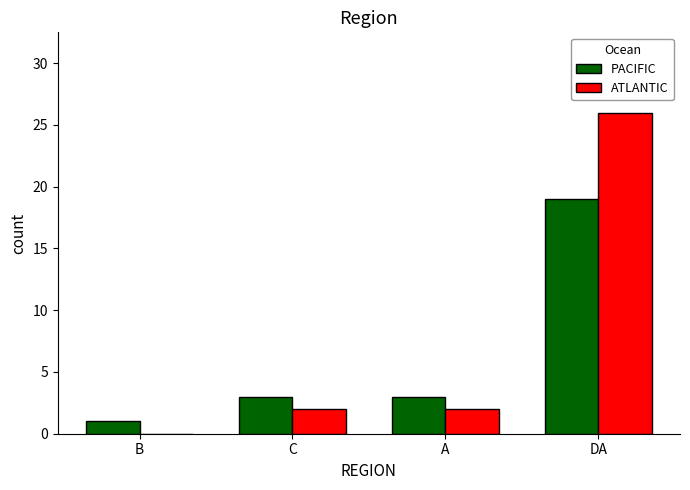

The value of ATLANTIC at B is 0. True or false?

True